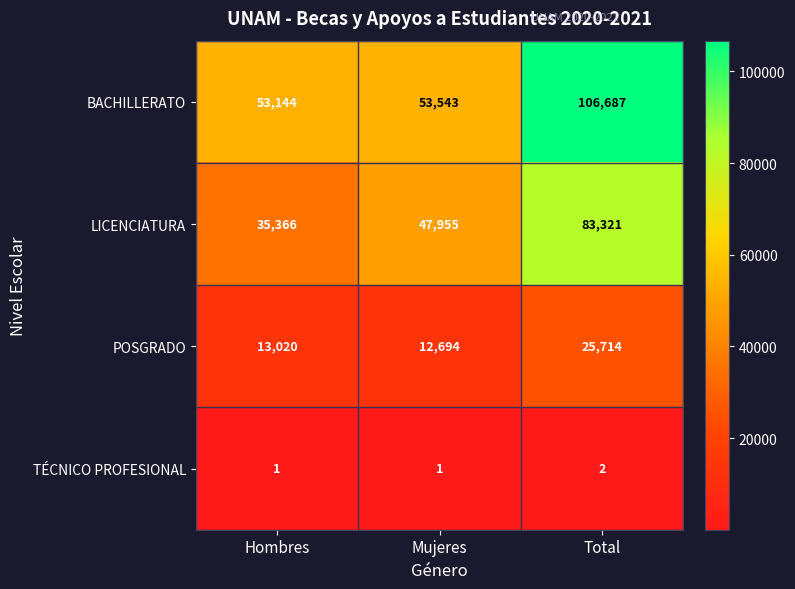

What is the spread (max minus min) of values at Hombres?

53143